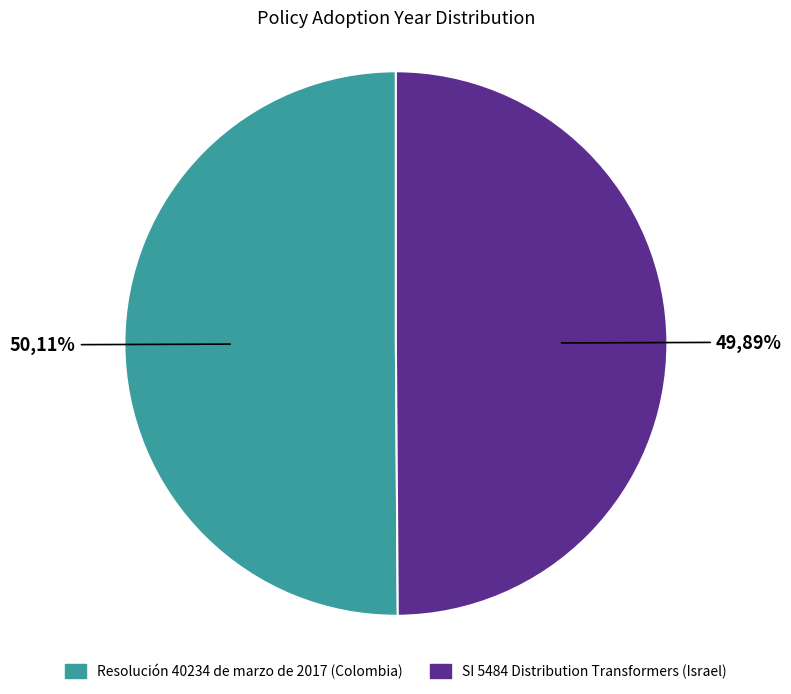

What is the ratio of the value at Resolución 40234 de marzo de 2017 (Colombia) to the value at SI 5484 Distribution Transformers (Israel)?

1.0